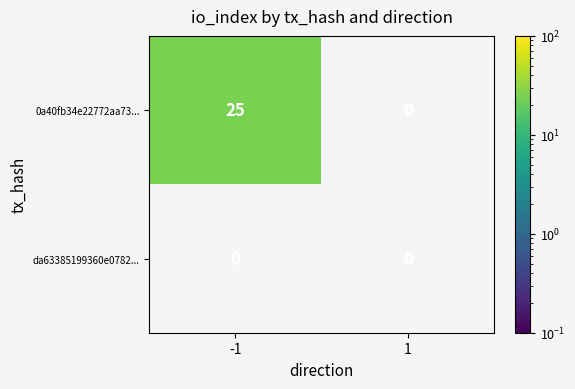

What is the maximum value shown in the chart?

25